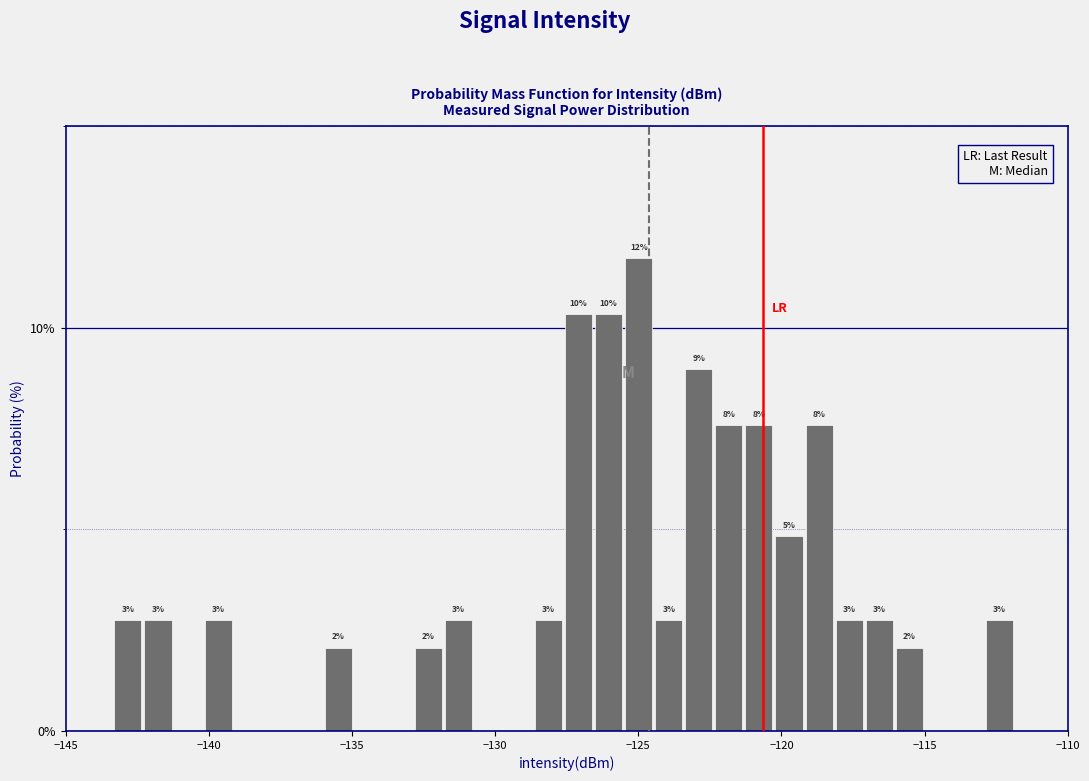

Read against the x-axis, roughly where is the centre of the tallest bar?

-125.0